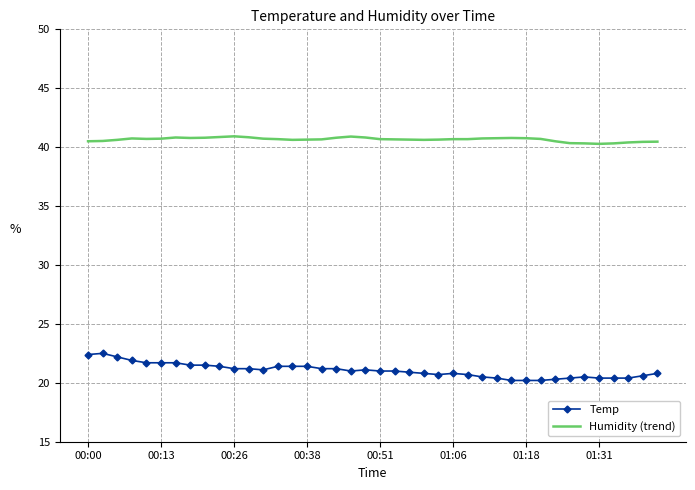

Which series has the largest range (max minus min)?

Temp